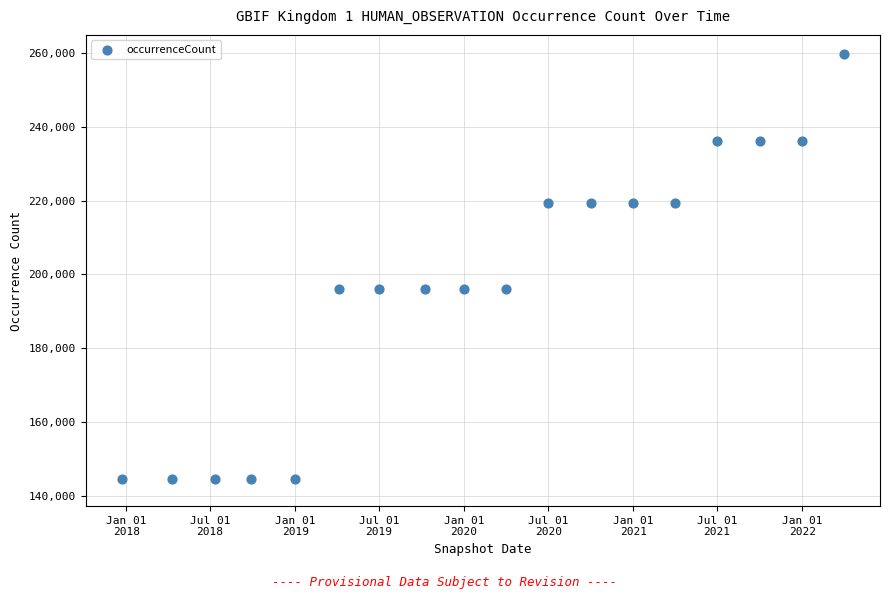

What is the range of Y values (max minus min)?

115042